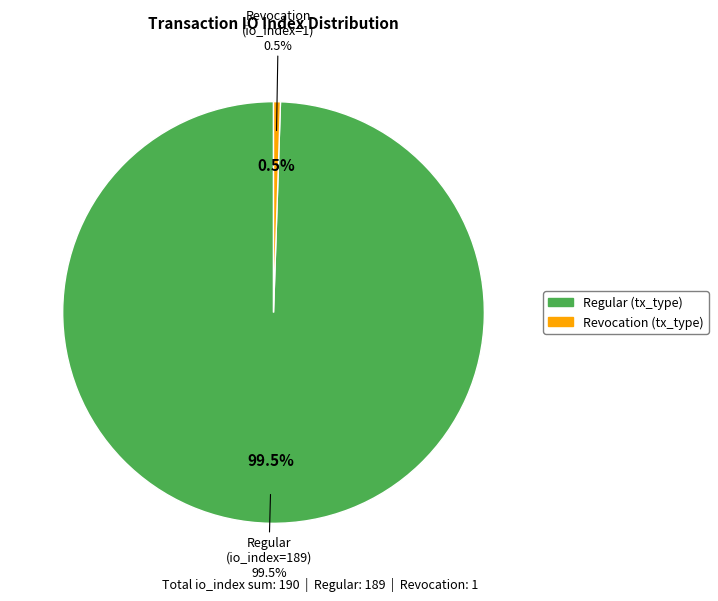

To the nearest percent, what percentage of the pie is Revocation (io_index=1)?

1%